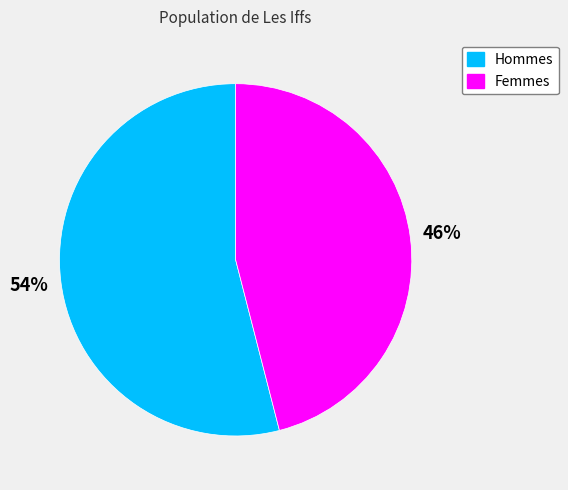

What is the smallest slice in the pie chart?

Femmes